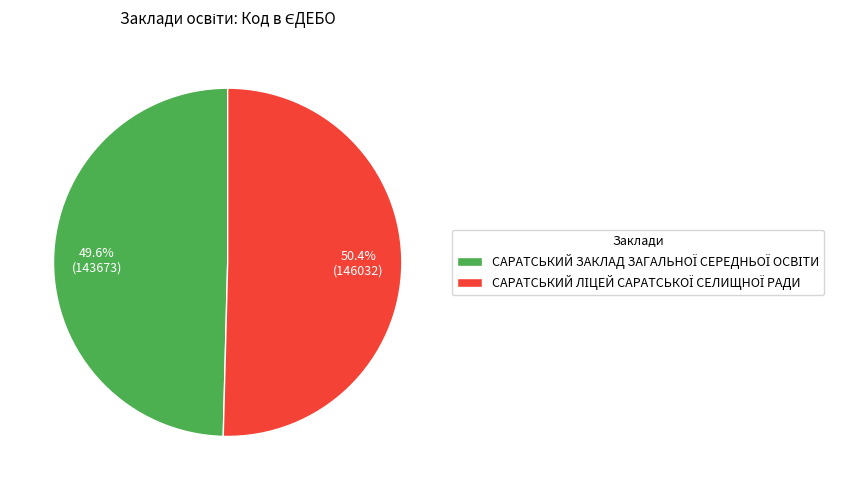

Count the number of slices in the pie.

2